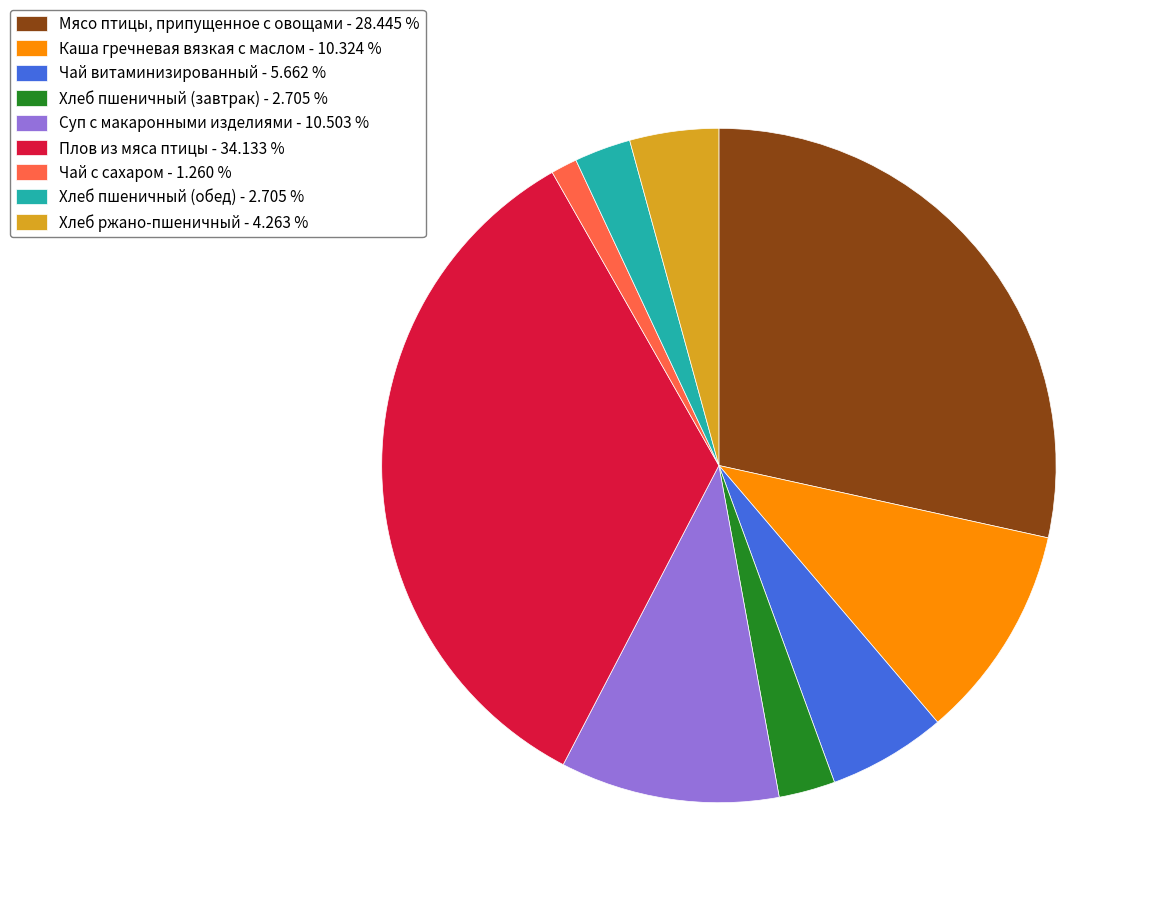

Count the number of slices in the pie.

9